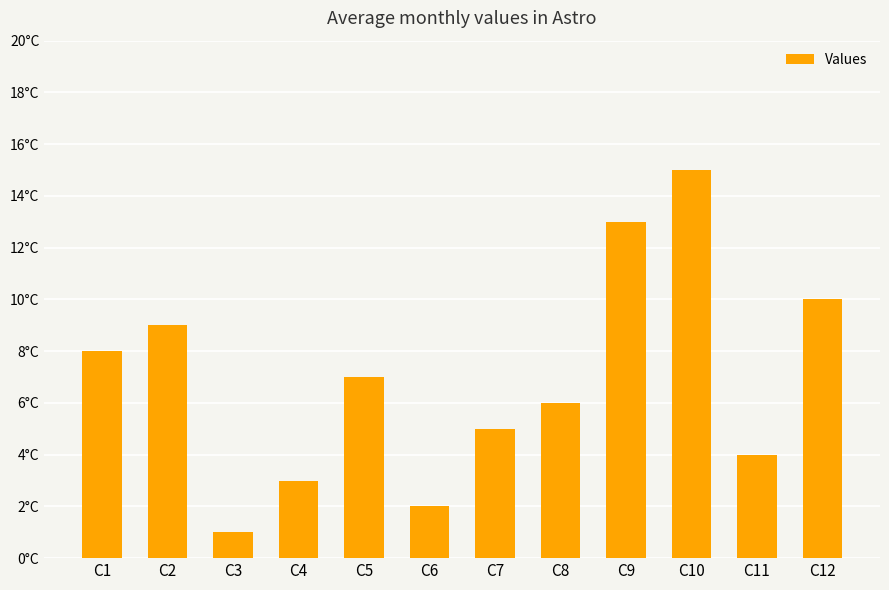

Does the chart contain any negative values?

No